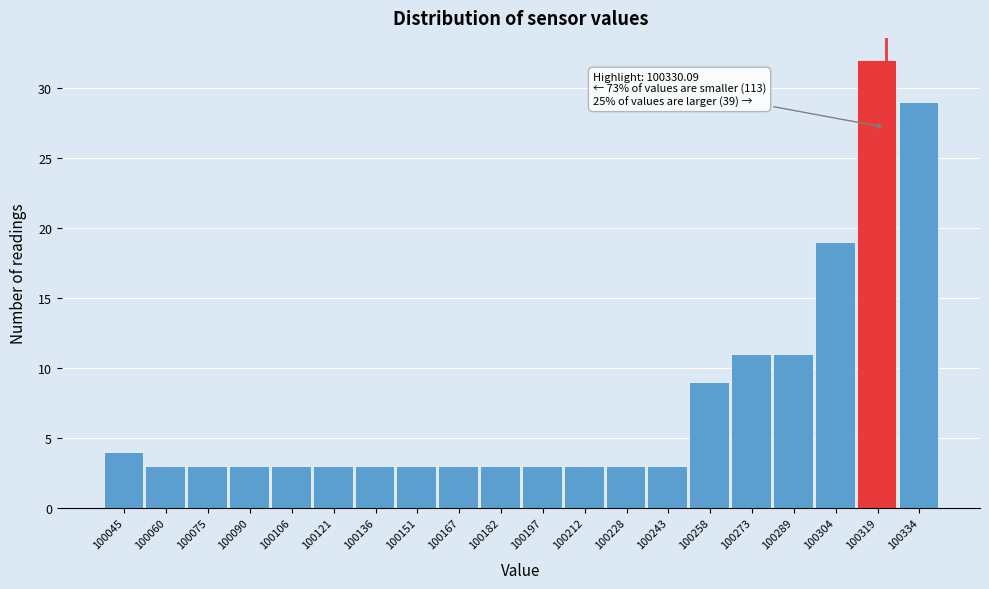

Reading left to right, transcribe all the data shown in this chart.

100045=4	100060=3	100075=3	100090=3	100106=3	100121=3	100136=3	100151=3	100167=3	100182=3	100197=3	100212=3	100228=3	100243=3	100258=9	100273=11	100289=11	100304=19	100319=32	100334=29